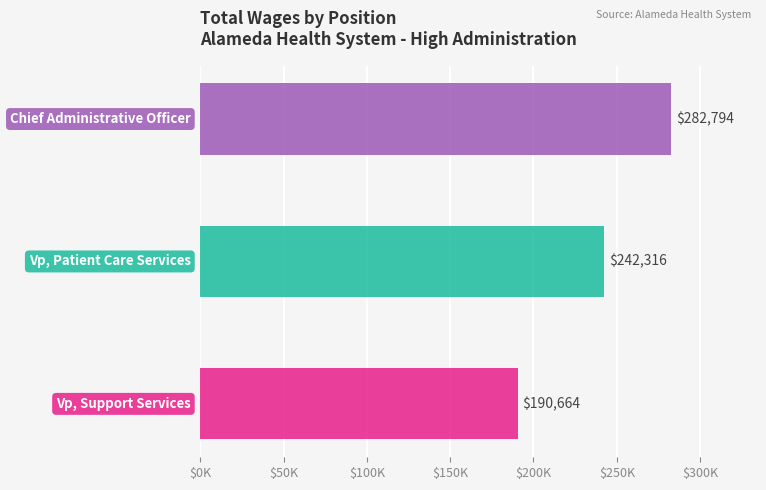

At which category does the chart reach its minimum across all series?

Vp, Support Services